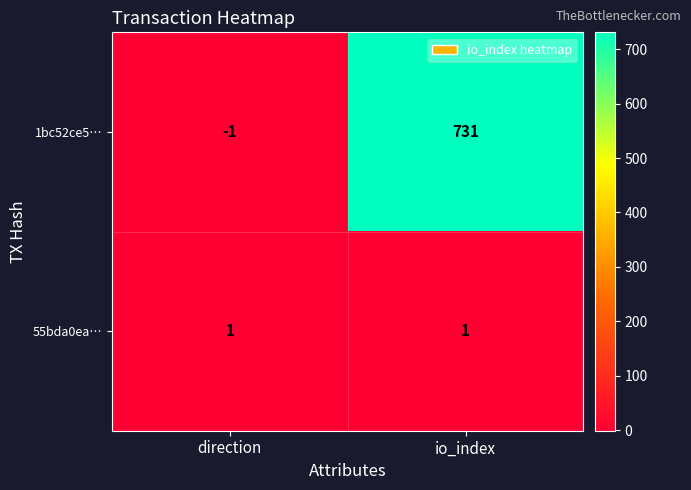

What is the total value across all series at io_index?

732